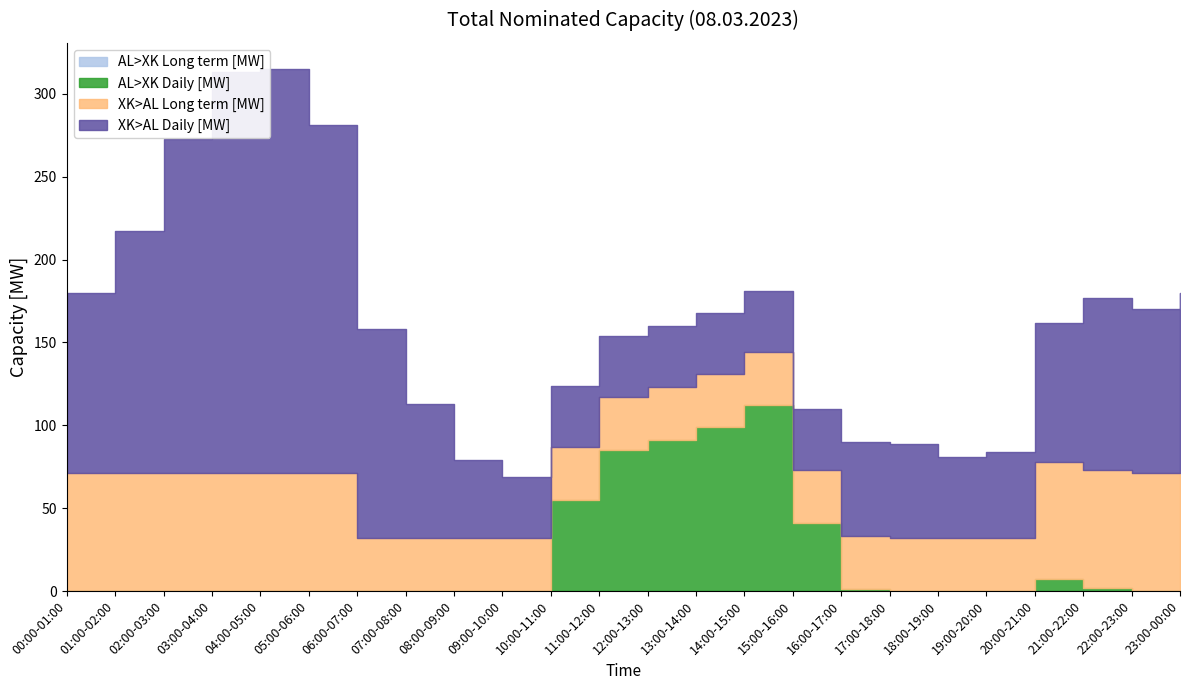

What is the average value of the AL>XK Daily [MW] series?

21